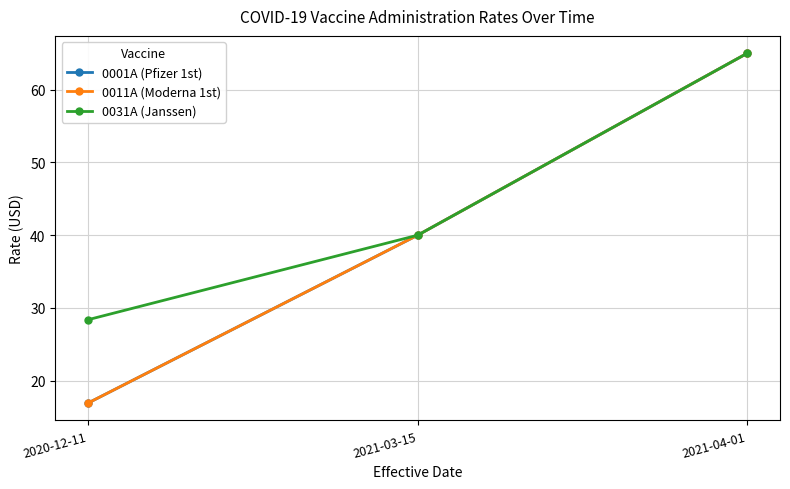

Is this an area chart (filled region under the line)?

No